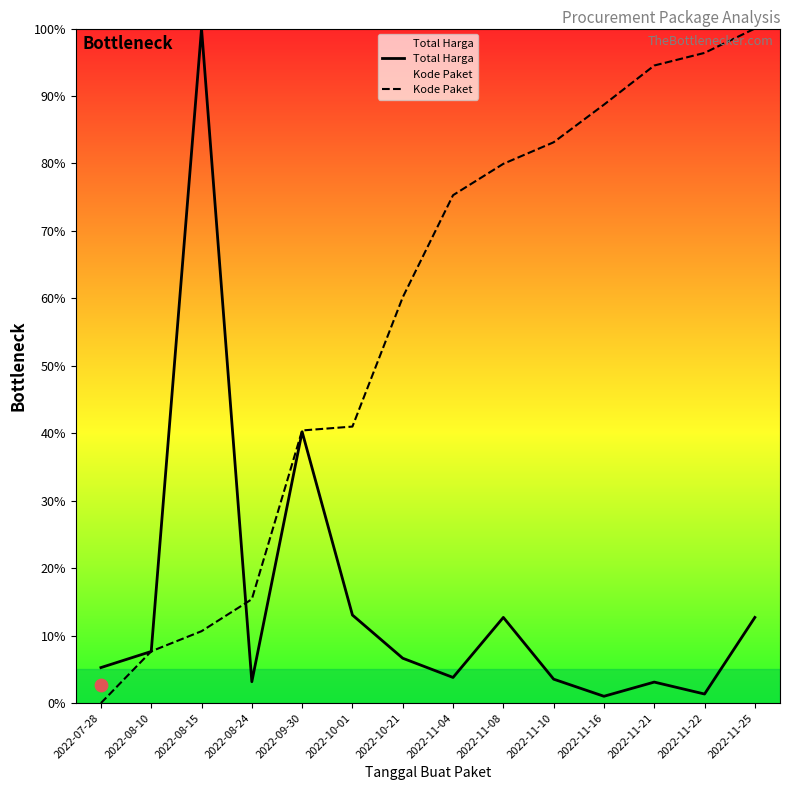

Which series has the widest spread of Y values?

Kode Paket